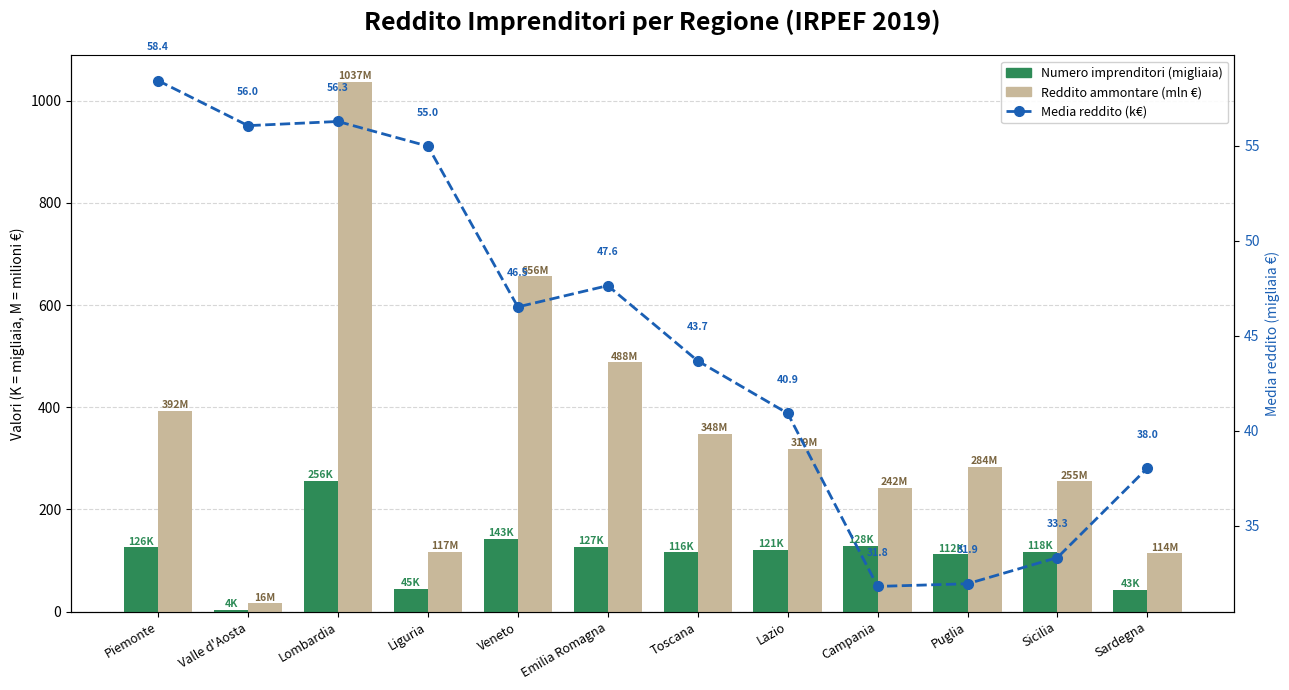

Reading left to right, list all the values displayed in this chart.

Numero imprenditori (migliaia): 126.0	4.2	256.1	44.6	143.0	127.1	116.1	121.3	128.1	112.0	117.7	43.0
Reddito ammontare (mln €): 392.4	16.5	1036.8	117.1	656.1	487.6	348.5	319.3	241.9	283.8	255.0	114.1
Media reddito (k€): 58.4	56.0	56.3	55.0	46.5	47.6	43.7	40.9	31.8	31.9	33.3	38.0